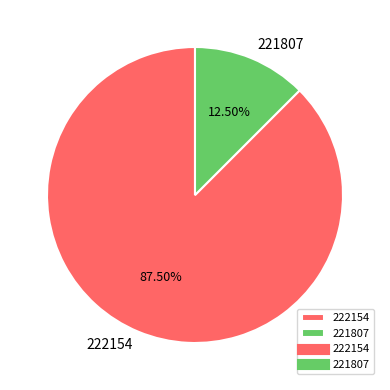

How many segments does this pie chart have?

2